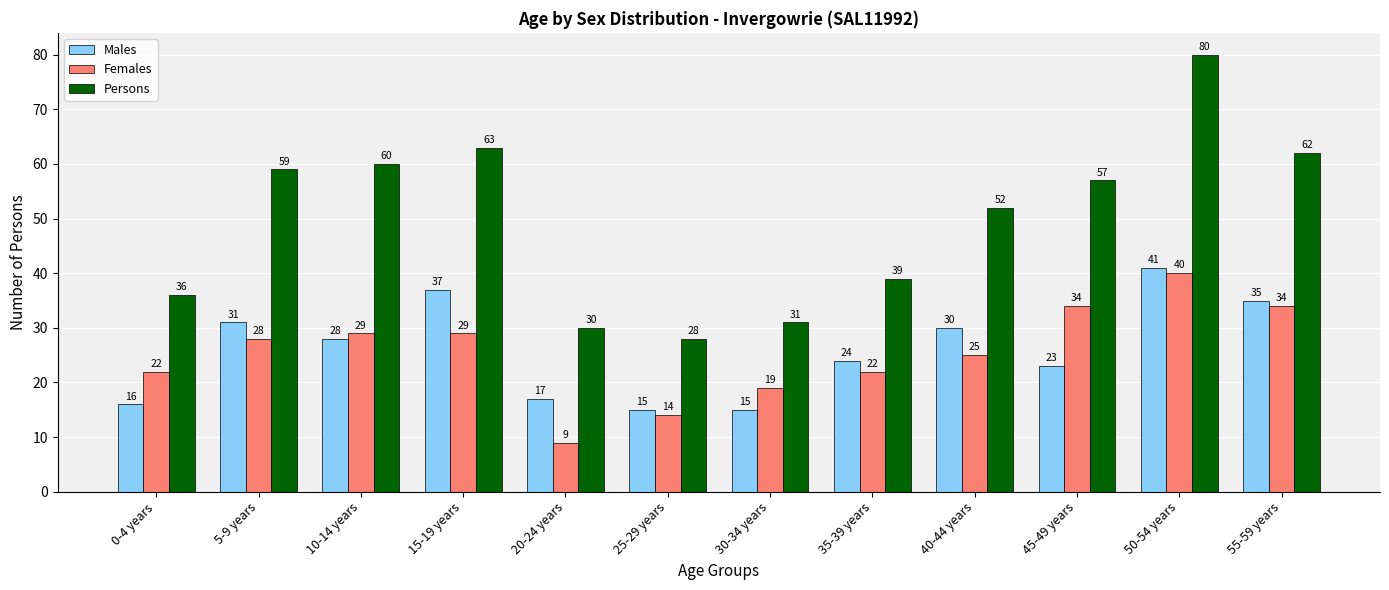

Which series has the largest total across all categories?

Persons